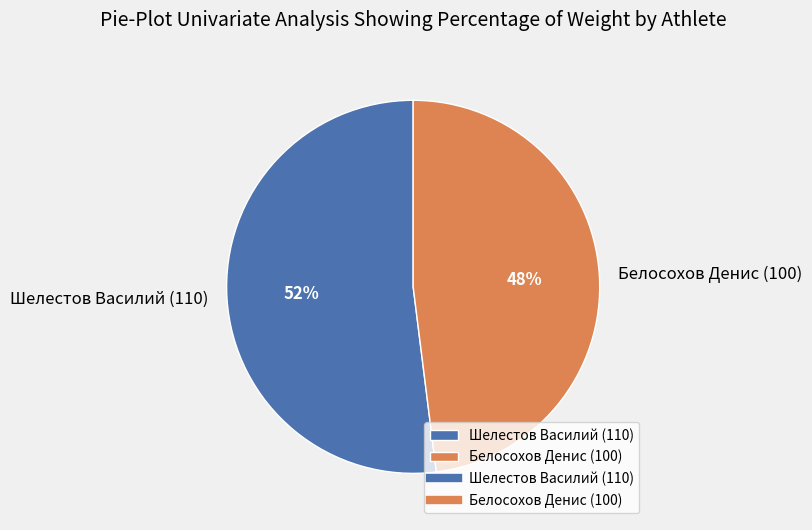

What is the smallest slice in the pie chart?

Белосохов Денис (100)